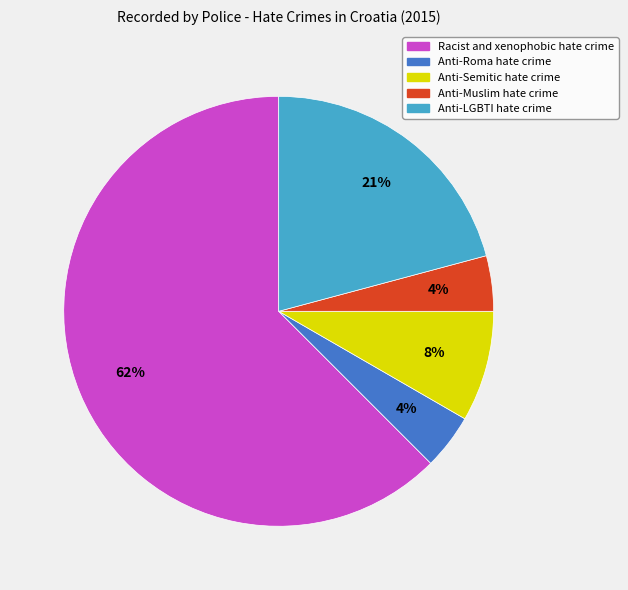

Combined, do Anti-Muslim hate crime and Anti-LGBTI hate crime account for over 50%?

No